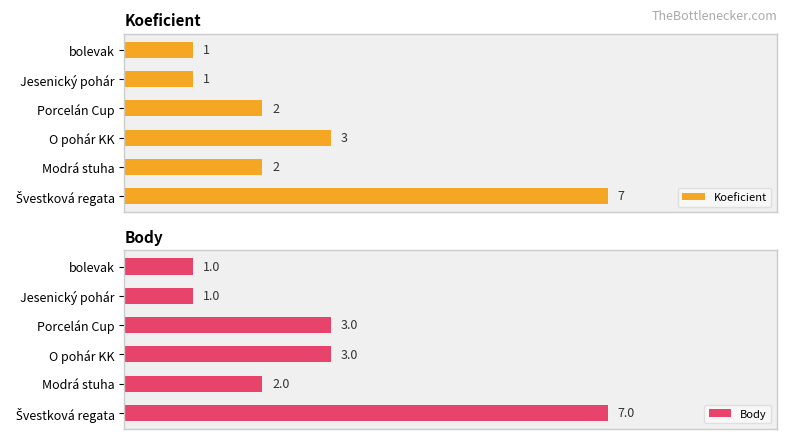

How many Body values are between 1 and 3?

5